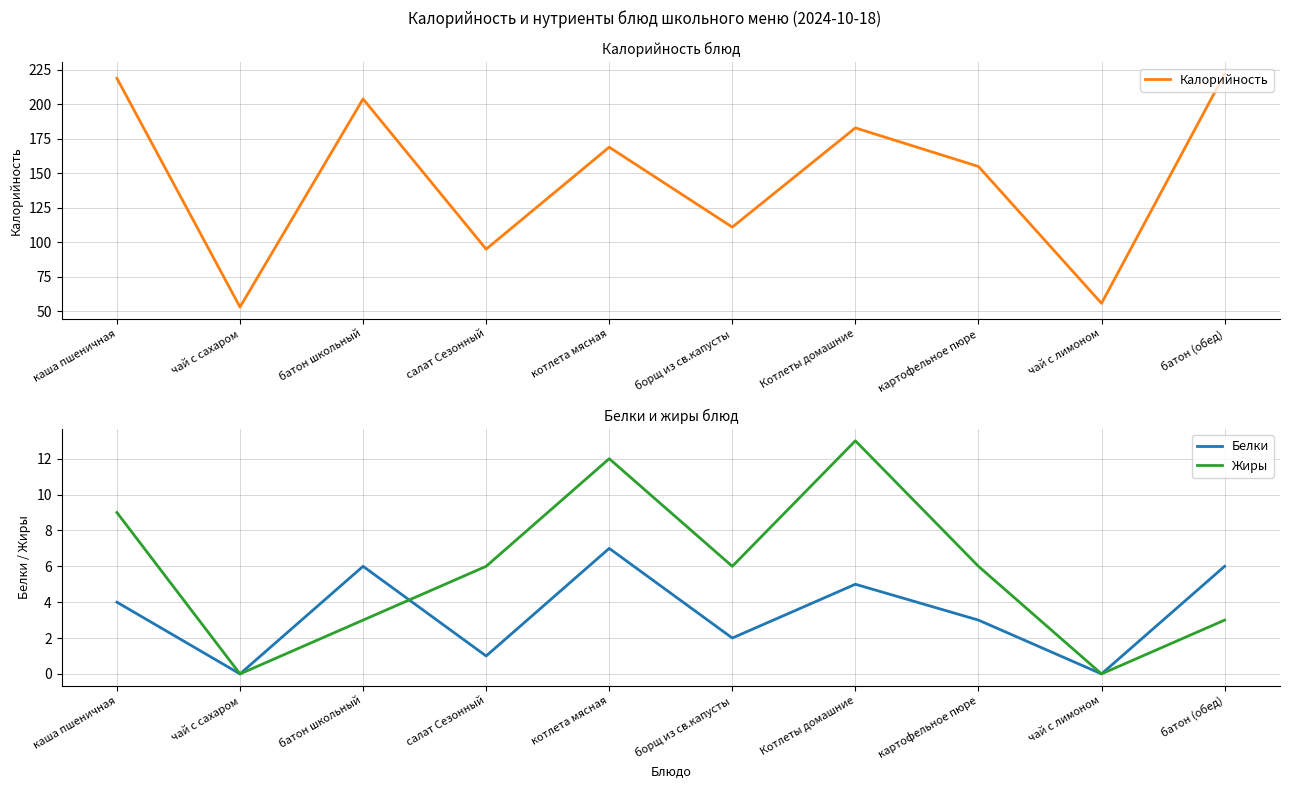

What is the difference between the highest and lowest values at картофельное пюре?

152.0